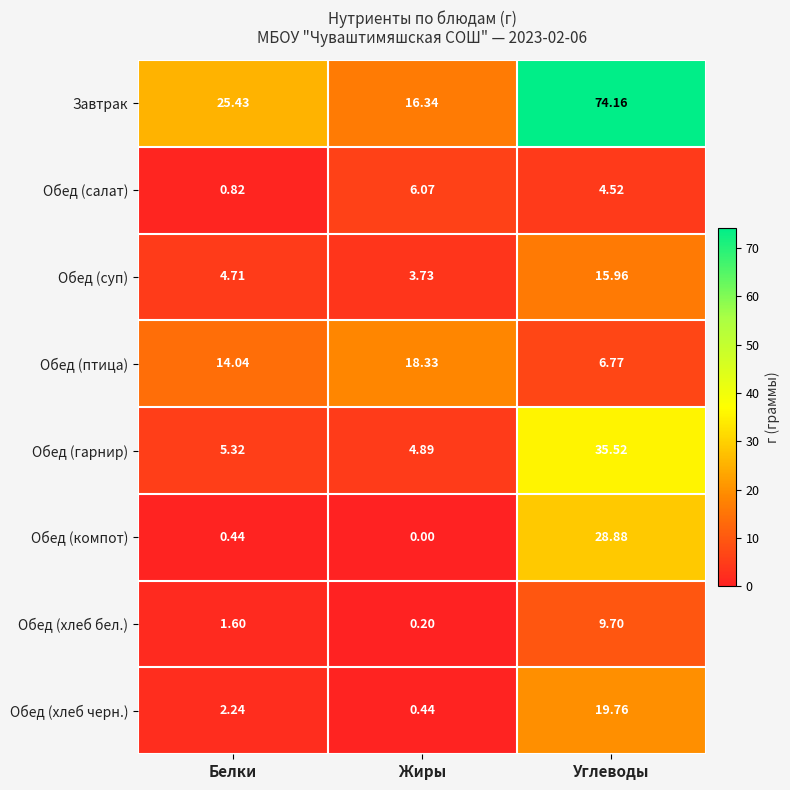

List the series in order of their peak value, lowest first.

Обед (салат), Обед (хлеб бел.), Обед (суп), Обед (птица), Обед (хлеб черн.), Обед (компот), Обед (гарнир), Завтрак